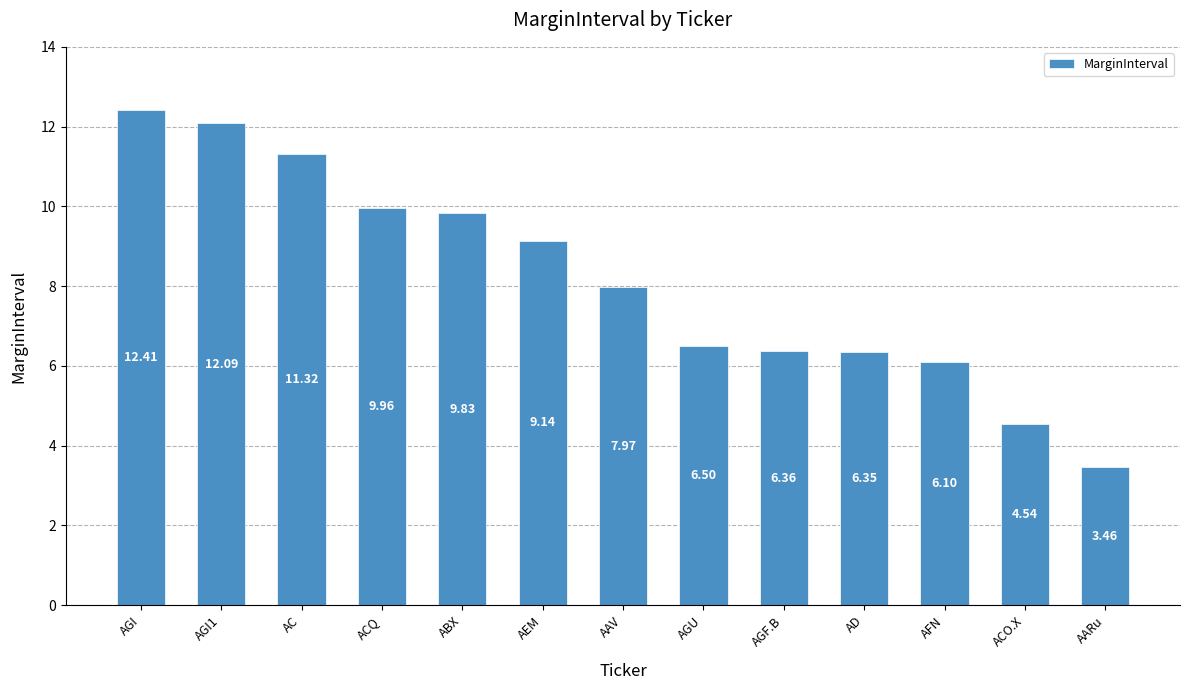

What is the value of the 6th bar from the left?

9.1